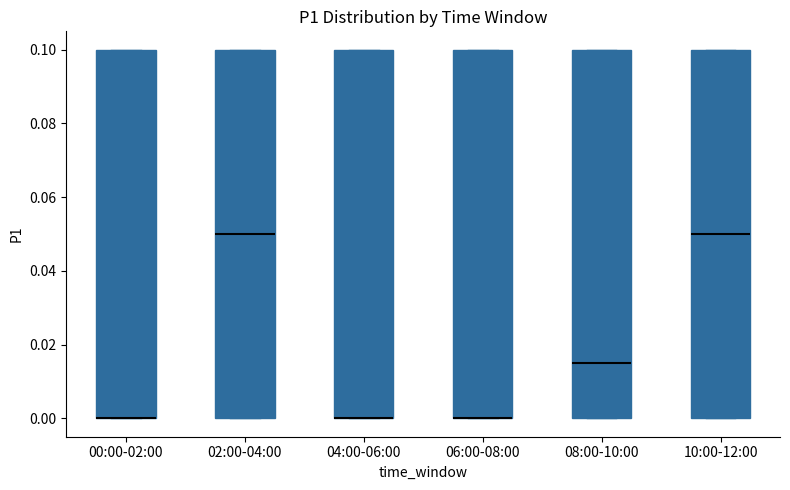

Reading left to right, read every box against the y-axis: the position of its median line, the range the box covers, and the ends of its whiskers. The values are not printed on the chart, so give them approximately, as read against the axis.

00:00-02:00: median 0.000 (drawn on the box's lower edge), box 0.000 to 0.100, whiskers 0.000 to 0.100
02:00-04:00: median 0.050, box 0.000 to 0.100, whiskers 0.000 to 0.100
04:00-06:00: median 0.000 (drawn on the box's lower edge), box 0.000 to 0.100, whiskers 0.000 to 0.100
06:00-08:00: median 0.000 (drawn on the box's lower edge), box 0.000 to 0.100, whiskers 0.000 to 0.100
08:00-10:00: median 0.016, box 0.000 to 0.100, whiskers 0.000 to 0.100
10:00-12:00: median 0.050, box 0.000 to 0.100, whiskers 0.000 to 0.100